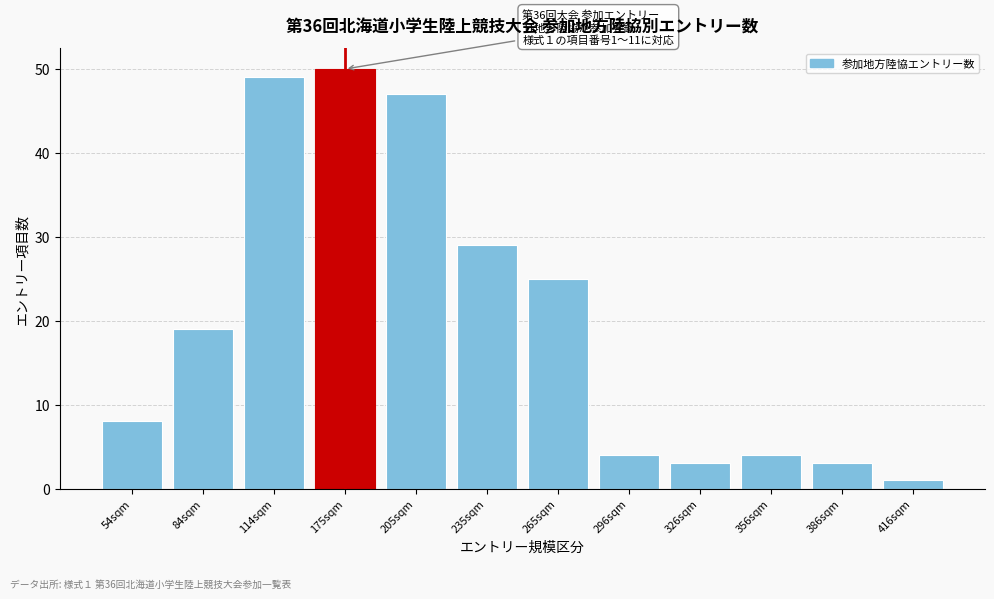

Reading left to right, list all the values displayed in this chart.

54sqm=8	84sqm=19	114sqm=49	175sqm=50	205sqm=47	235sqm=29	265sqm=25	296sqm=4	326sqm=3	356sqm=4	386sqm=3	416sqm=1